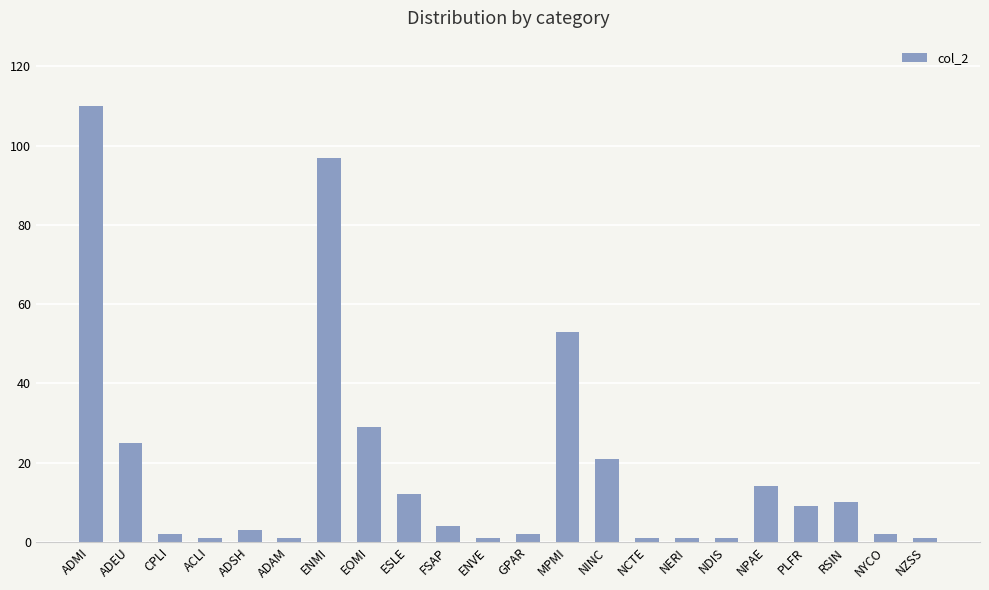

What value does the data have at ADSH?

3